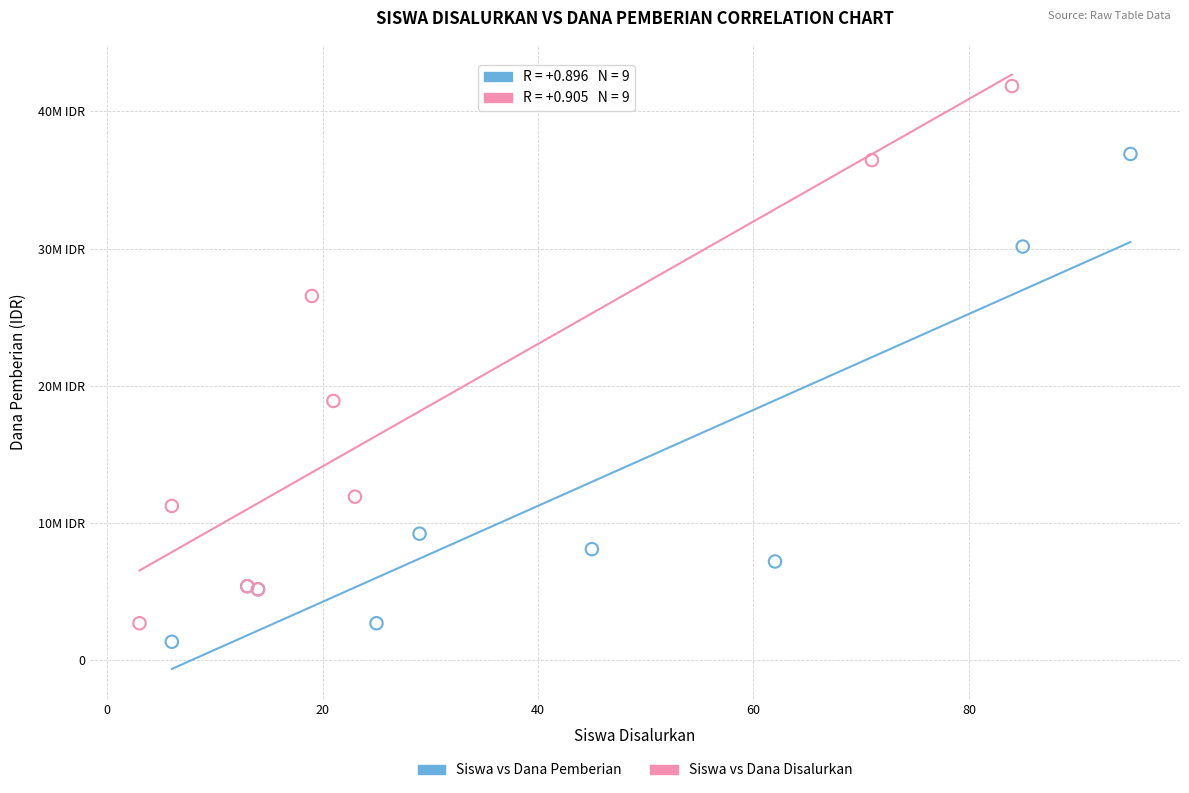

Which series contains the lowest Y value?

Siswa vs Dana Pemberian